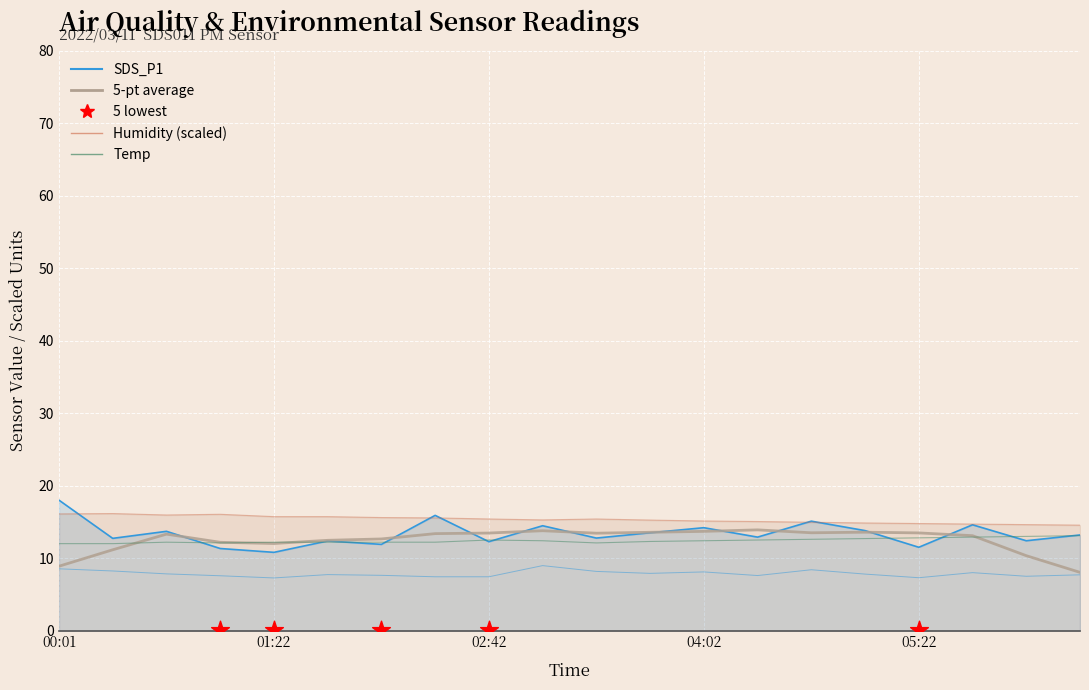

Which series contains the lowest Y value?

SDS_P2